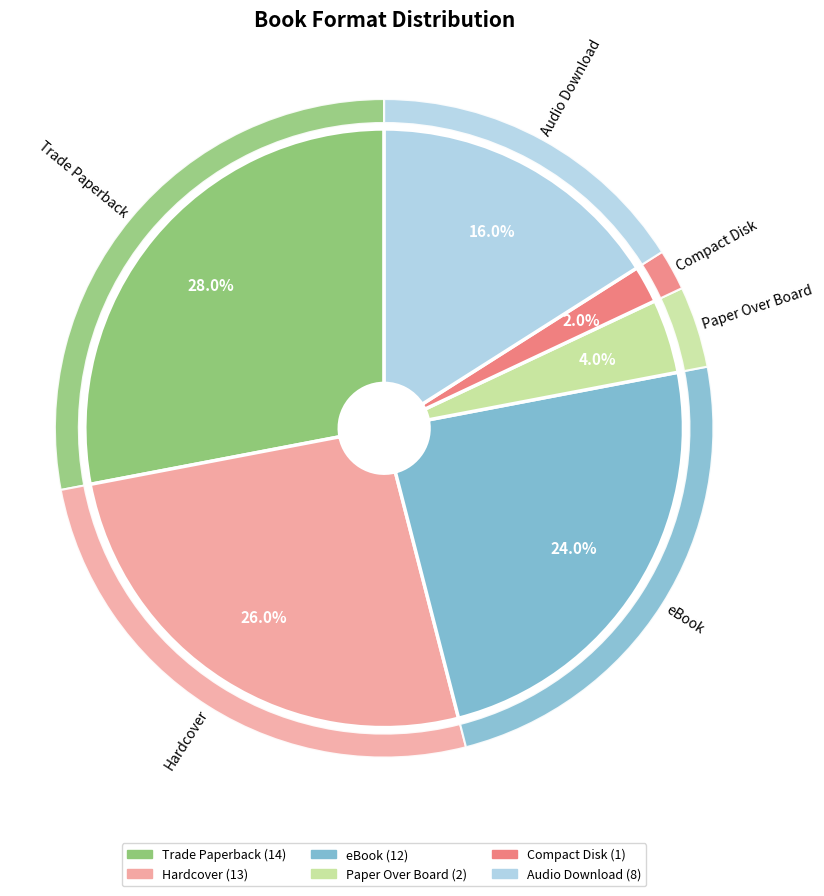

The Trade Paperback slice represents 37% of the pie. True or false?

False